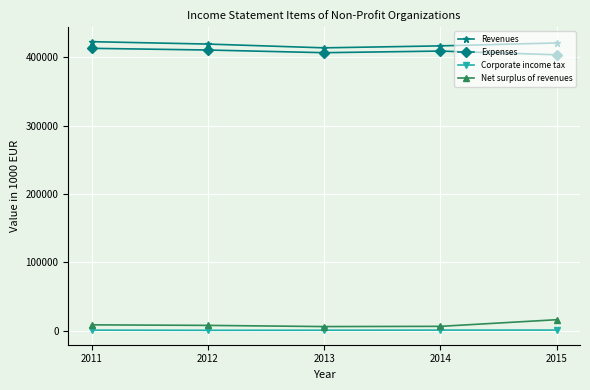

The value of Expenses at 2012 is 410419.0. True or false?

True